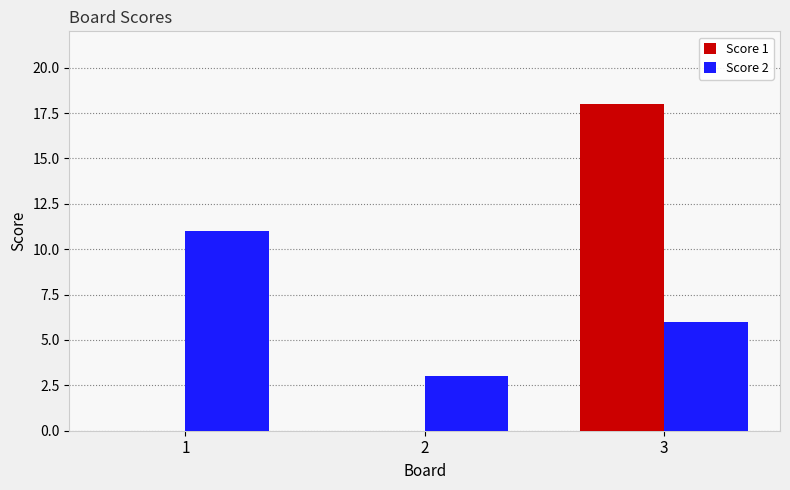

Which category has the highest value in the Score 1 series?

3